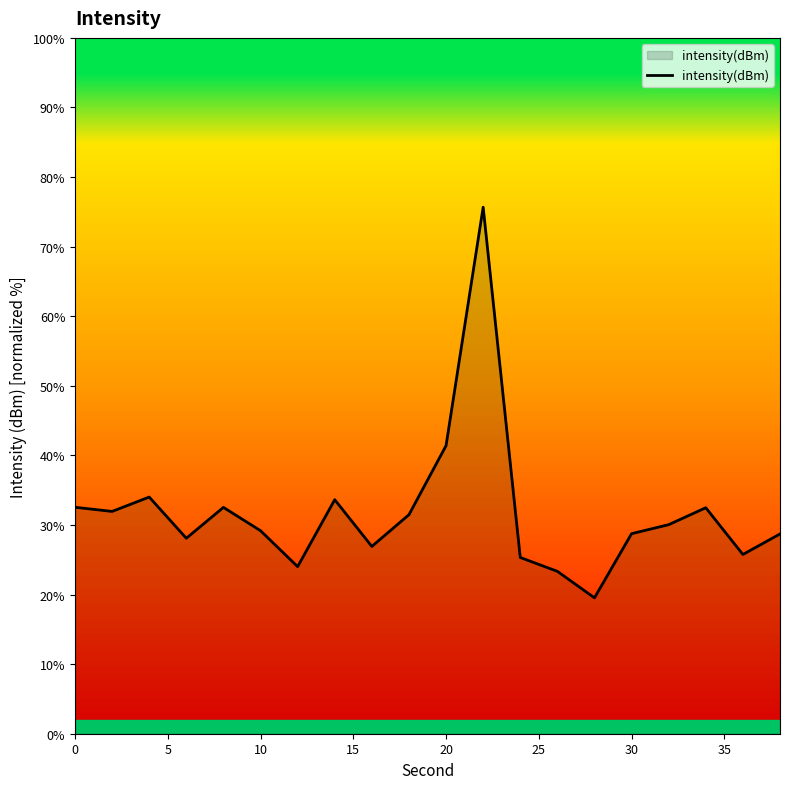

What is the greatest value displayed?

75.7